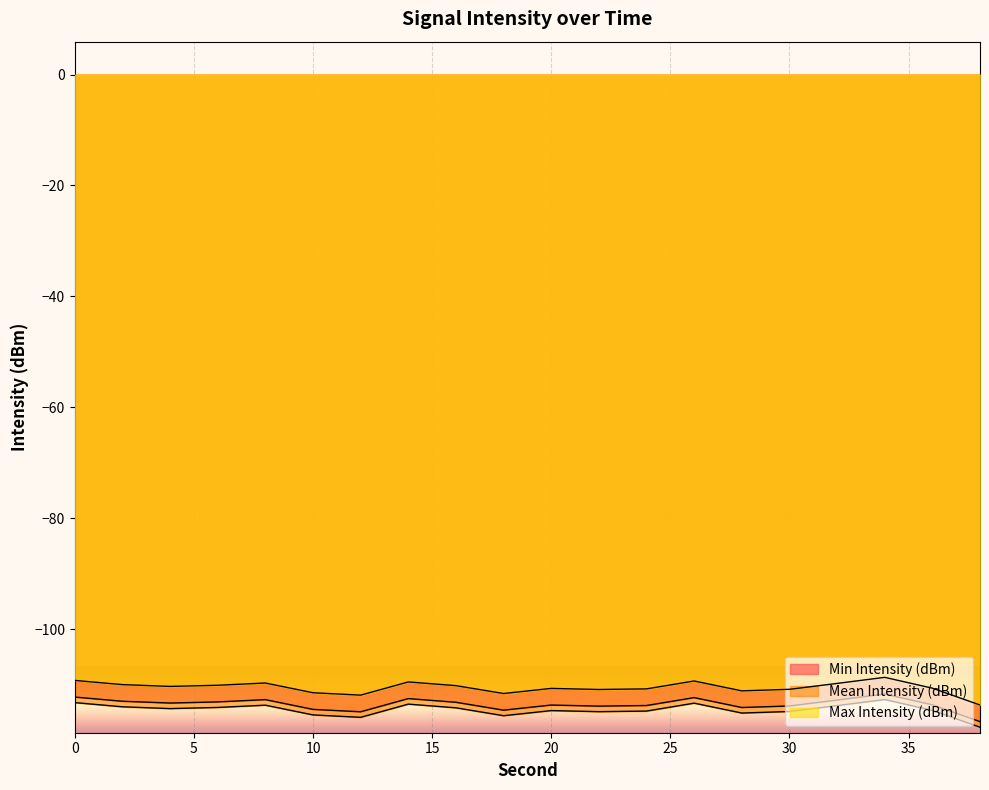

True or false: Min Intensity (dBm) and Mean Intensity (dBm) cross at least once.

False